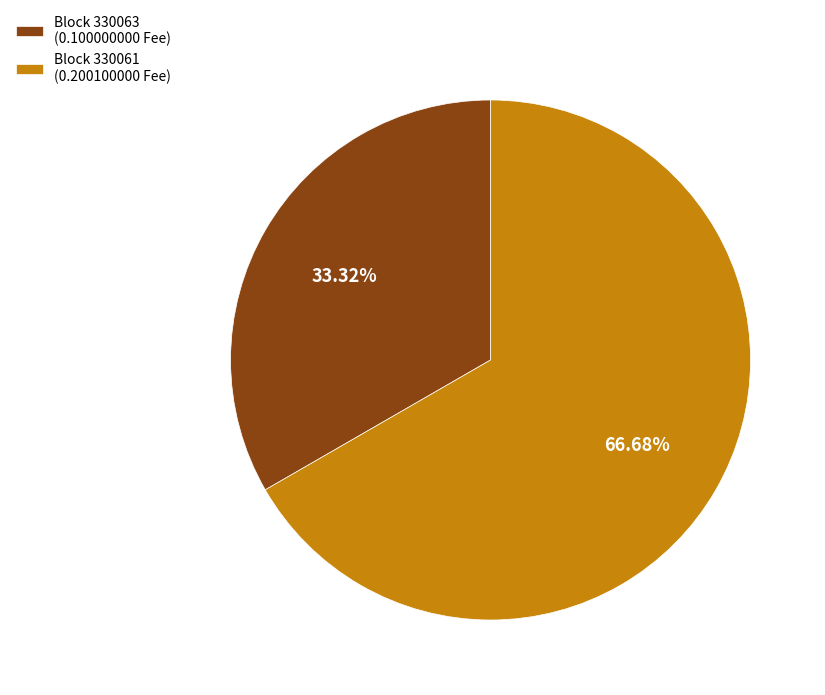

Which category has the biggest portion of the pie?

Block 330061 (0.200100000 Fee)